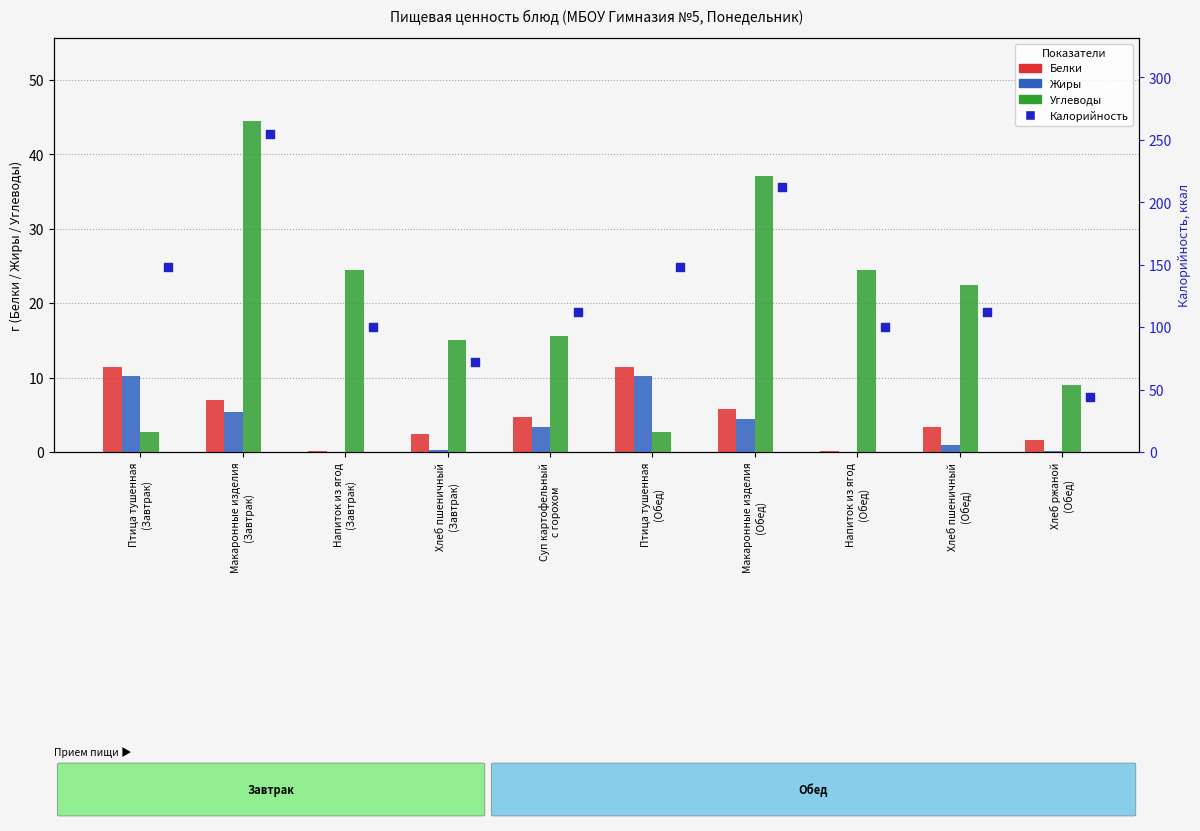

Is the value of Жиры at Напиток из ягод
(Обед) greater than the value of Углеводы at Хлеб ржаной
(Обед)?

No